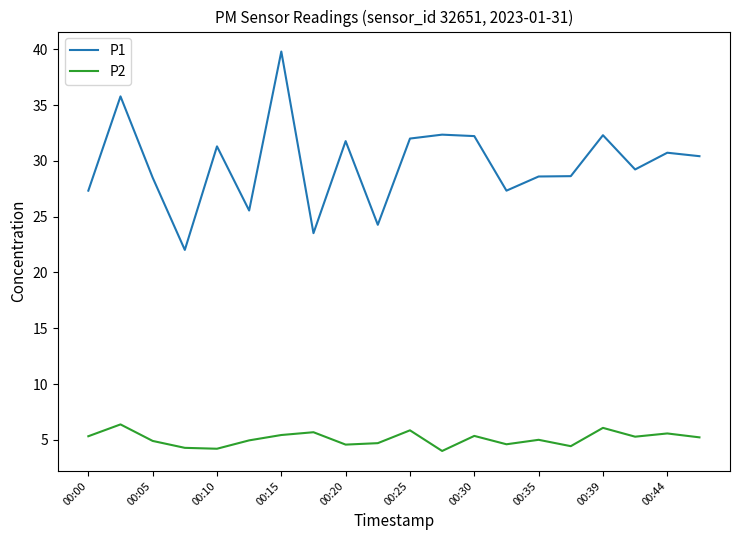

True or false: P1 and P2 cross at least once.

False